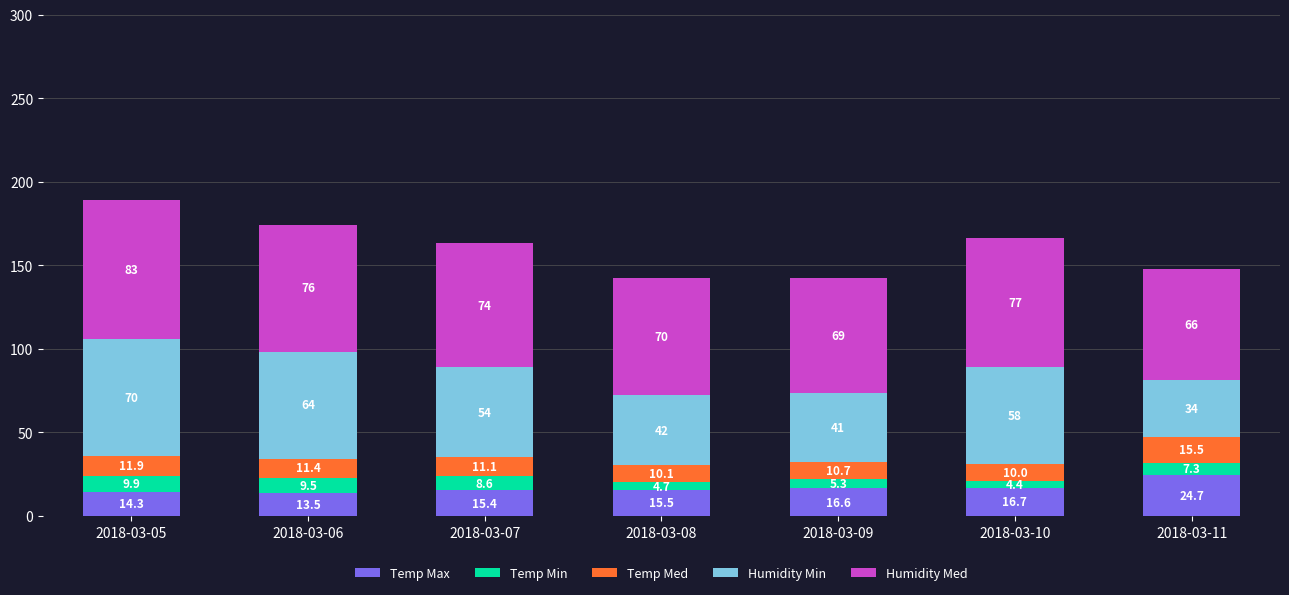

True or false: Temp Max has a value of 42.6 at 2018-03-11.

False